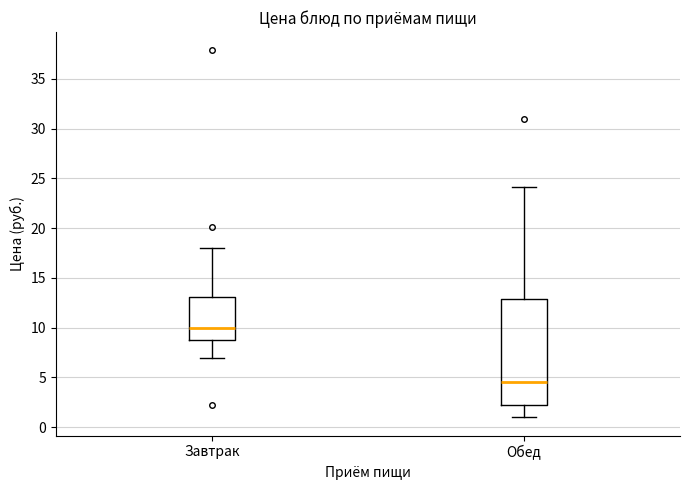

Which box has the lowest median line?

Обед